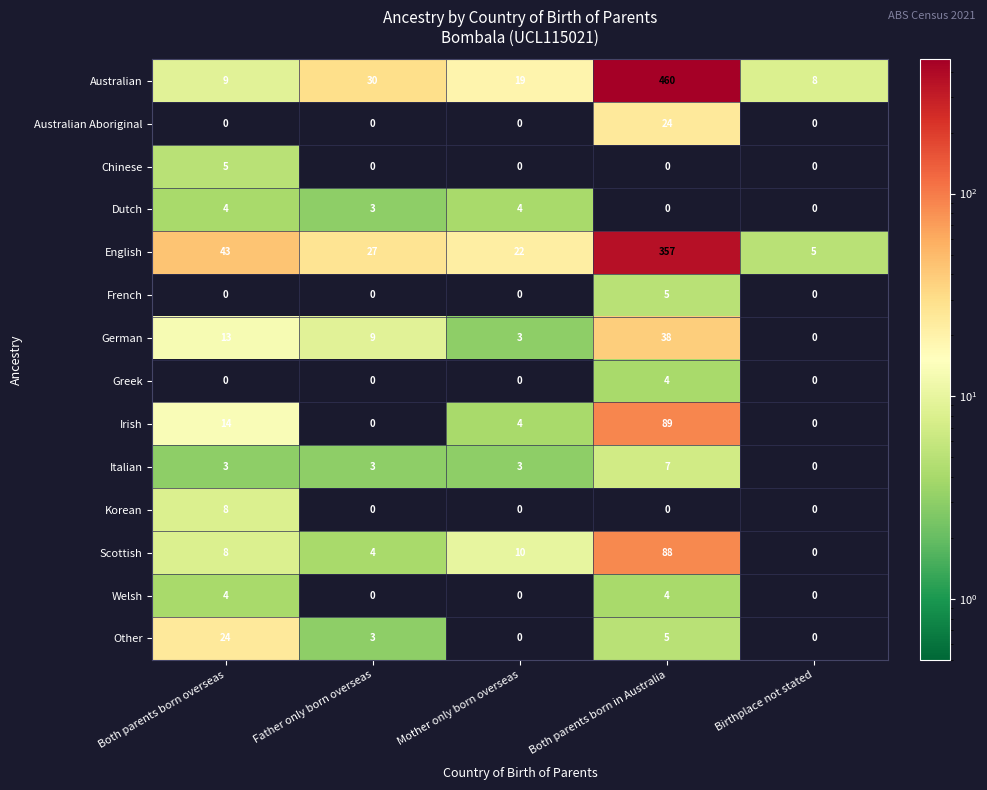

Which series has the widest spread of values?

Australian